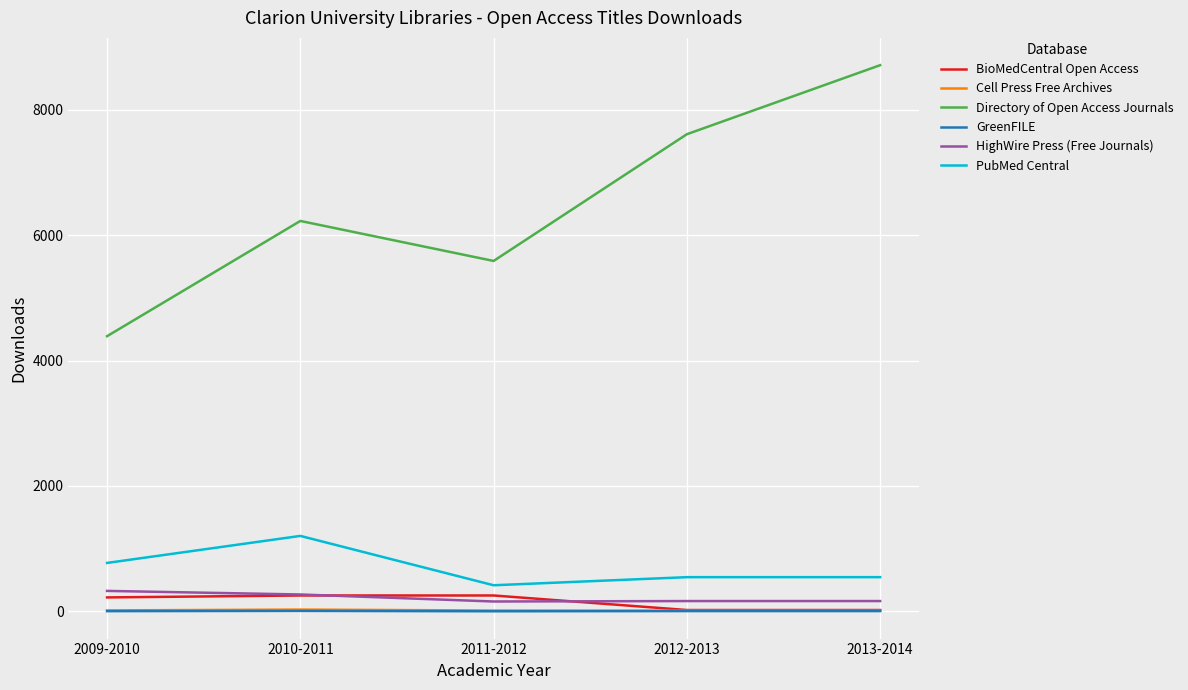

Between 2011-2012 and 2013-2014, which series saw the biggest shift?

Directory of Open Access Journals